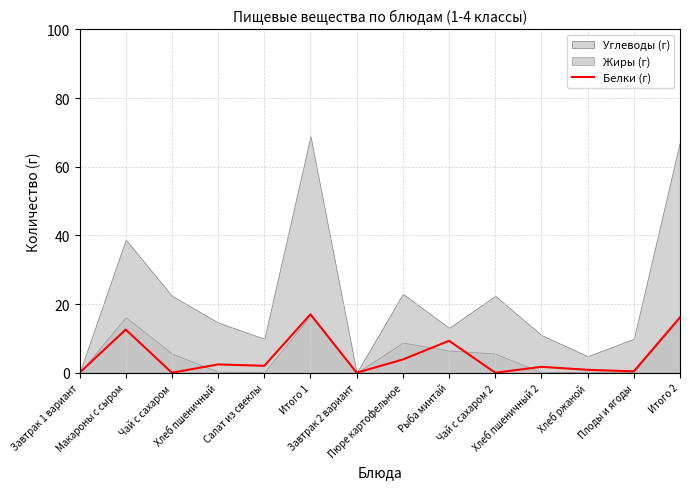

True or false: there are more than 2 points higher than both neighbors.

True